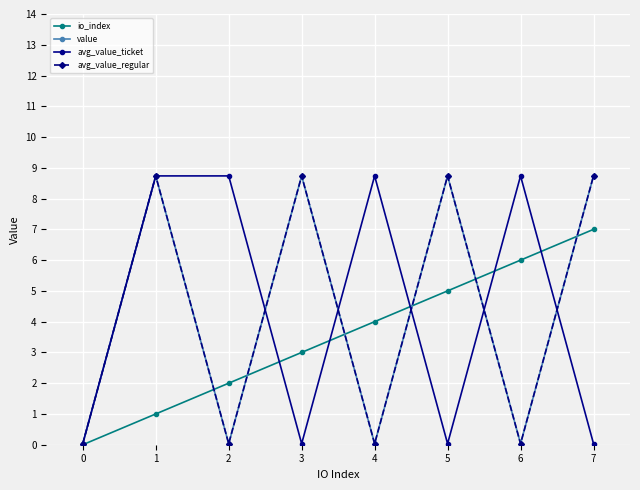

True or false: avg_value_regular has more than 1 interior local peaks.

True